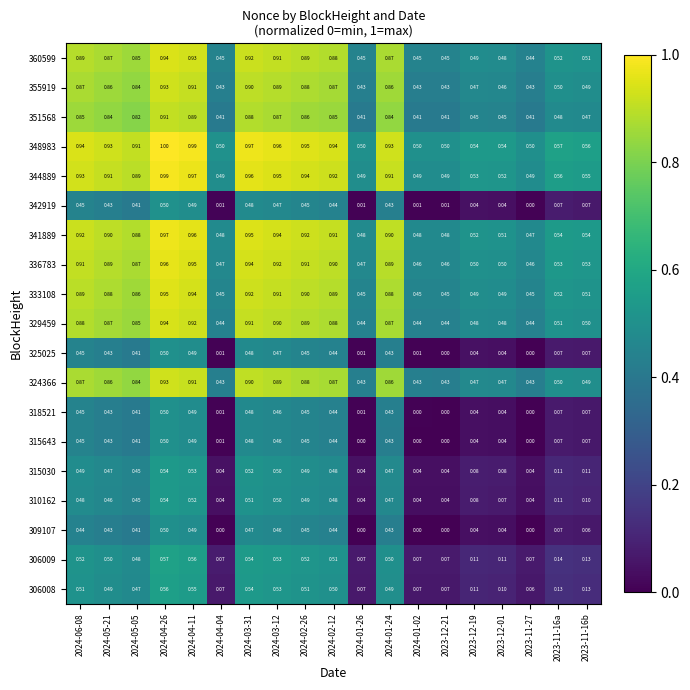

Count the number of categories in the chart.

19